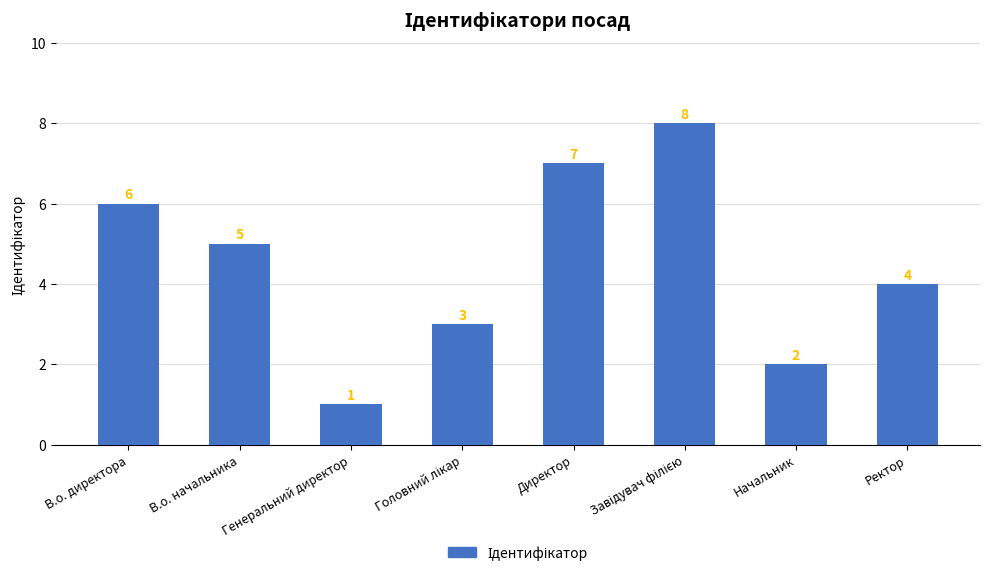

What is the smallest value displayed?

1